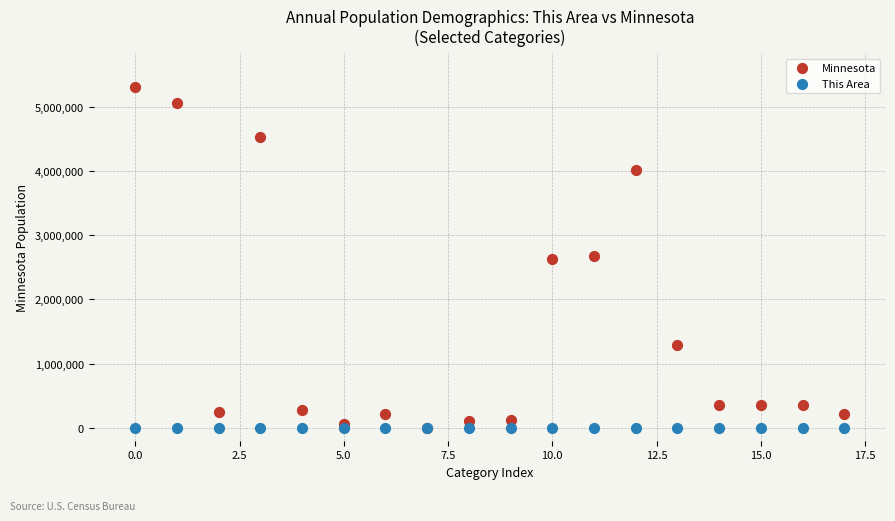

Which series contains the highest Y value?

Minnesota